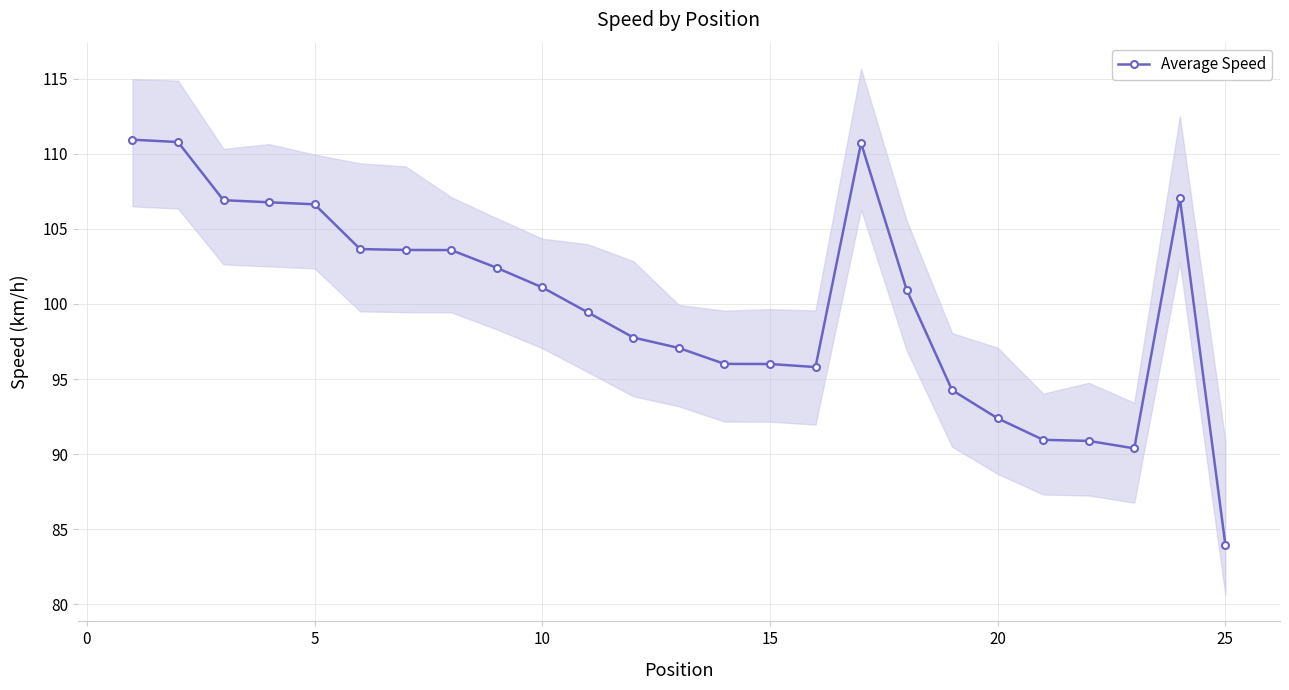

True or false: Average Speed has more than 1 interior local peaks.

True